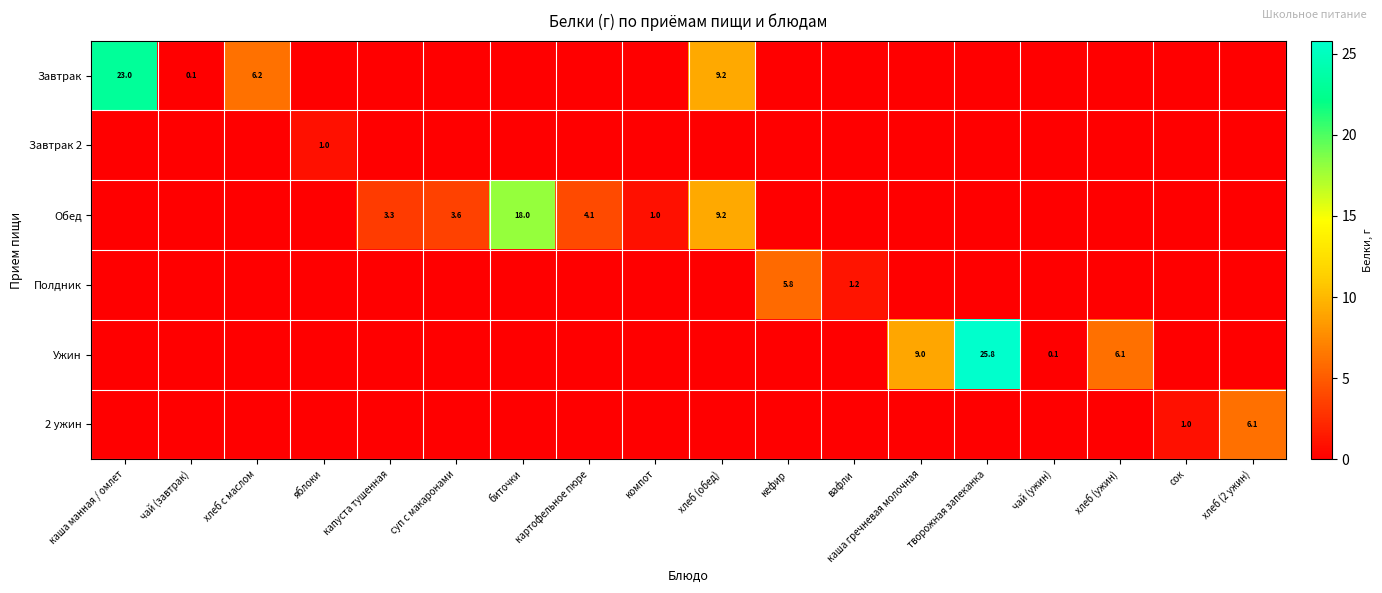

The Ужин series shows 12.2 at творожная запеканка. True or false?

False